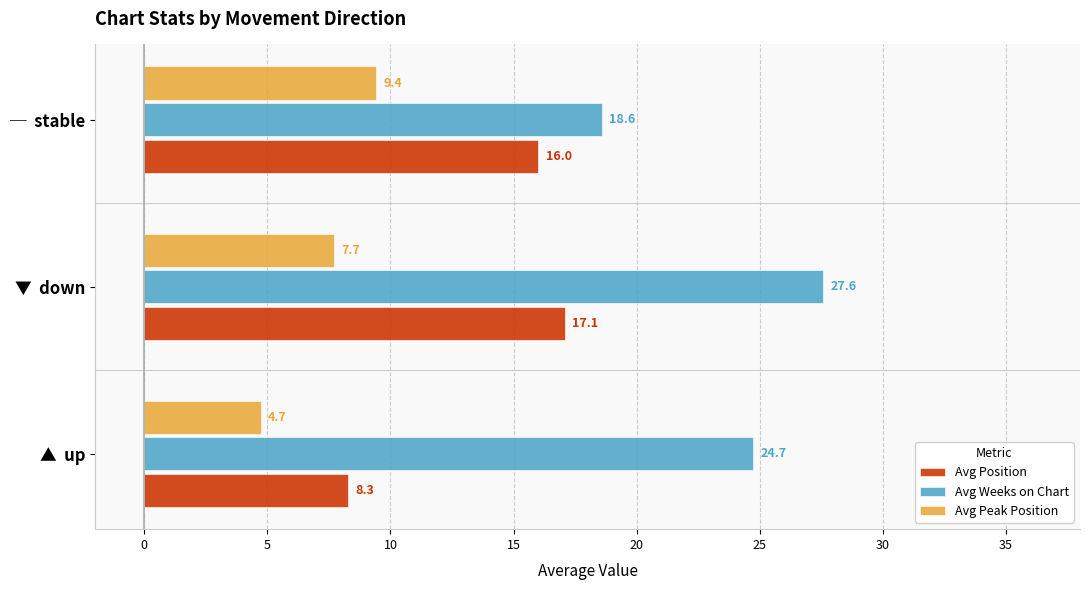

What is the total value across all series at ▲  up?

37.7